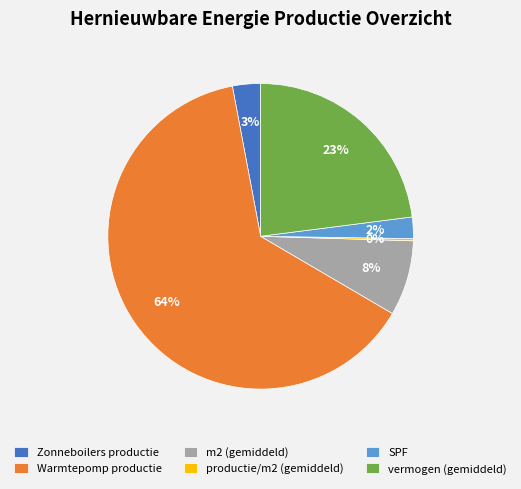

Which slice is the largest?

Warmtepomp productie